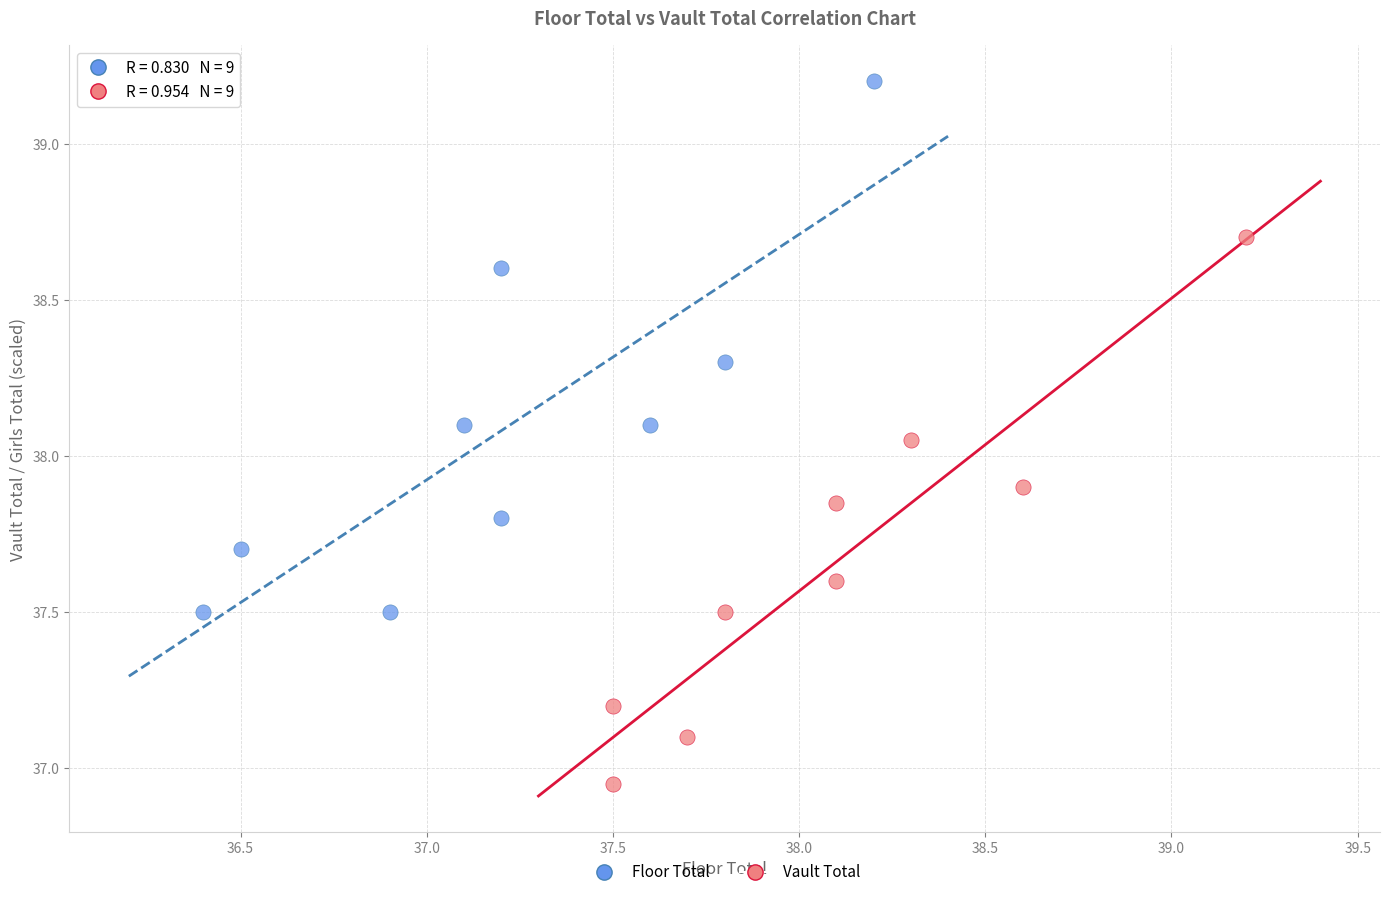

Which series has the widest spread of Y values?

Vault Total